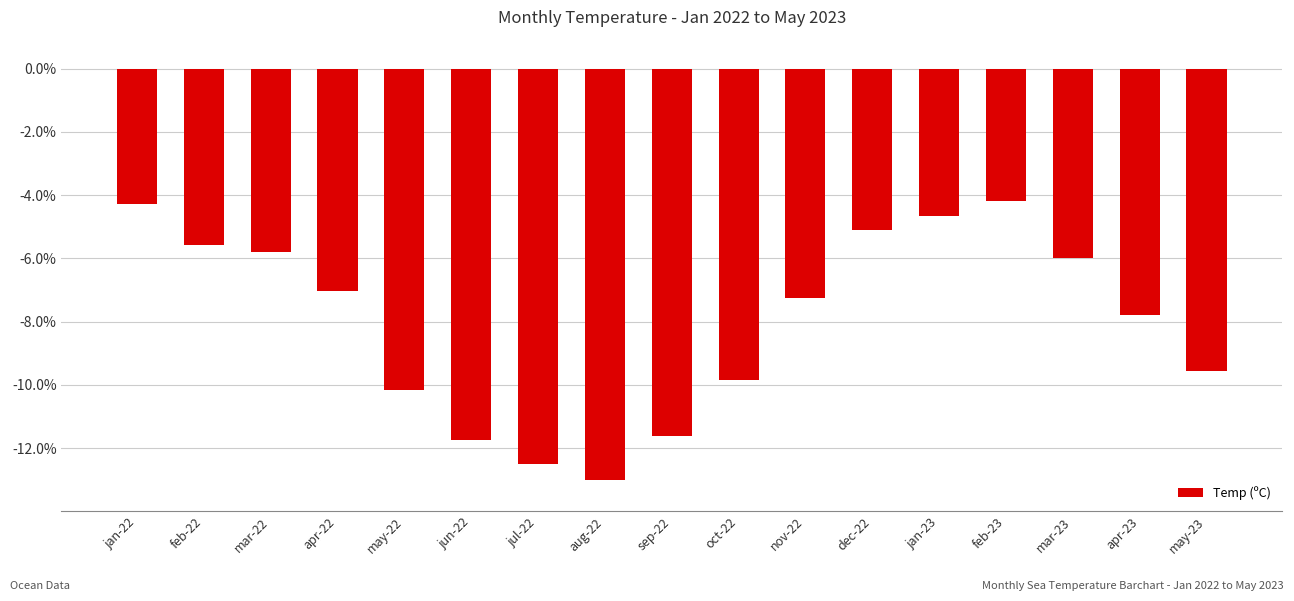

What is the sum of the values at nov-22 and mar-22?

-13.0